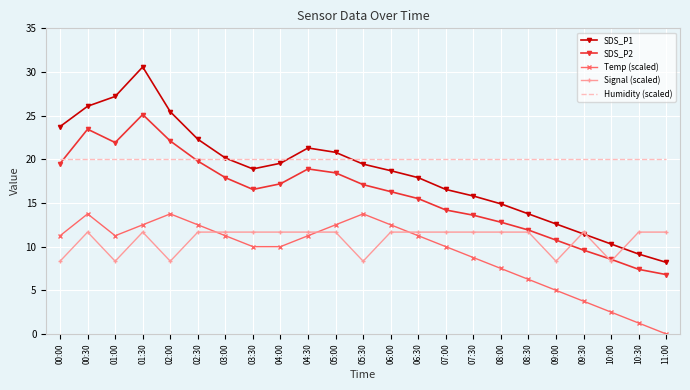

How many interior local peaks does the SDS_P1 series have?

2